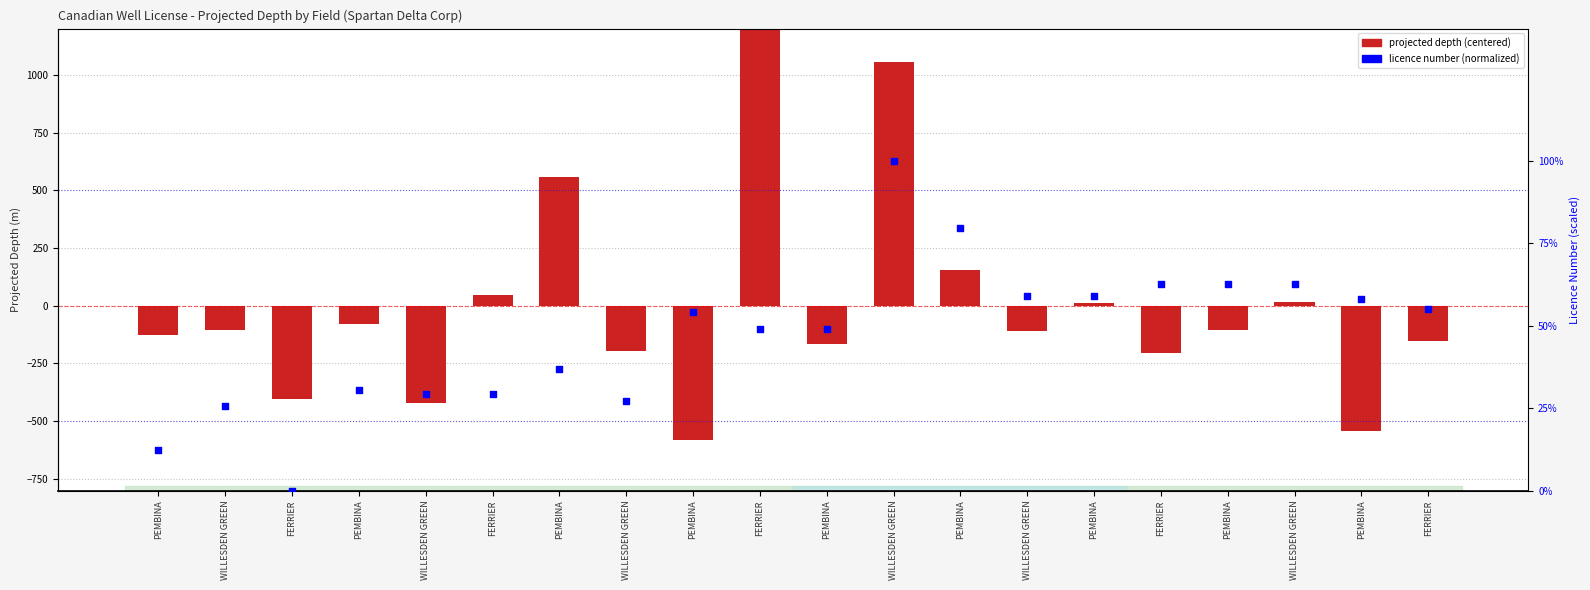

Which series reaches the maximum Y coordinate?

projected depth (centered)